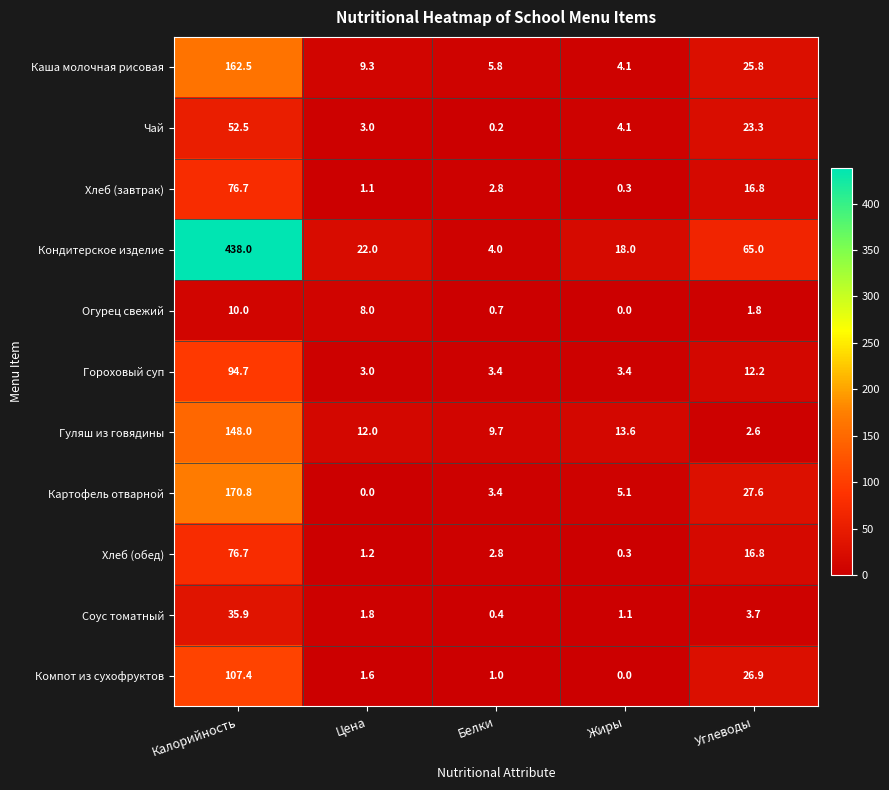

What is the difference between the maximum and minimum values in the Гороховый суп series?

91.7